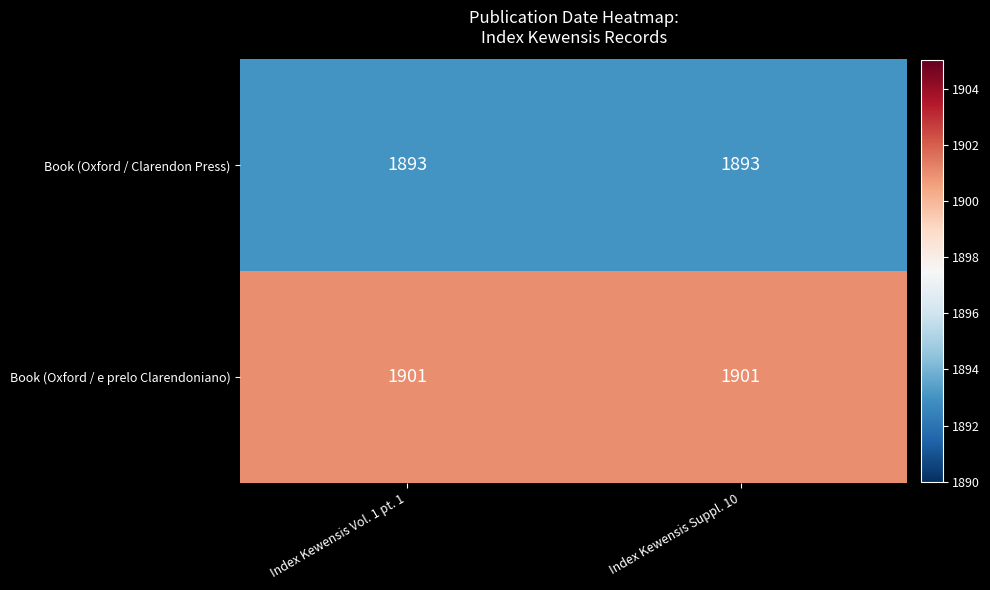

The value of Book (Oxford / Clarendon Press) at Index Kewensis Suppl. 10 is 3000. True or false?

False